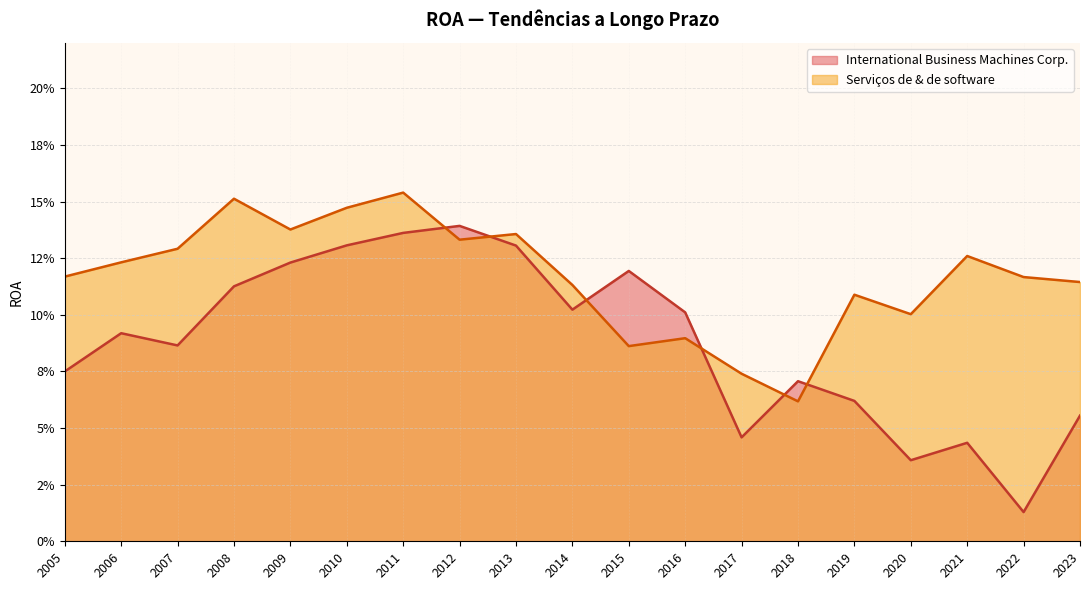

At 2020, list the series in order from largest to smallest.

Serviços de & de software, International Business Machines Corp.